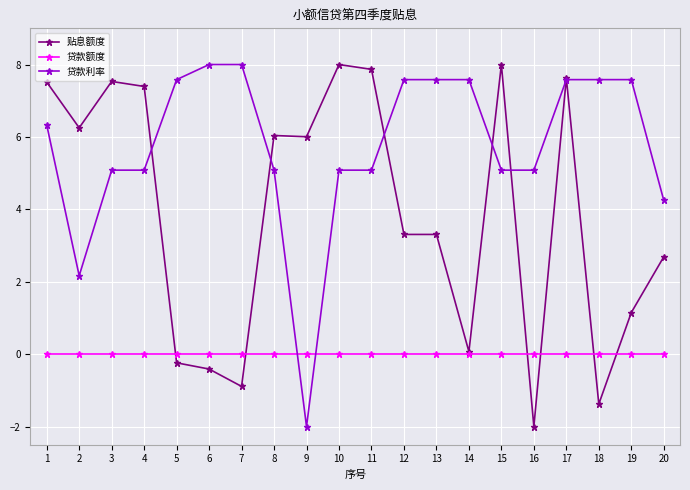

Rank the series by their average value, from highest to lowest.

贷款利率, 贴息额度, 贷款额度